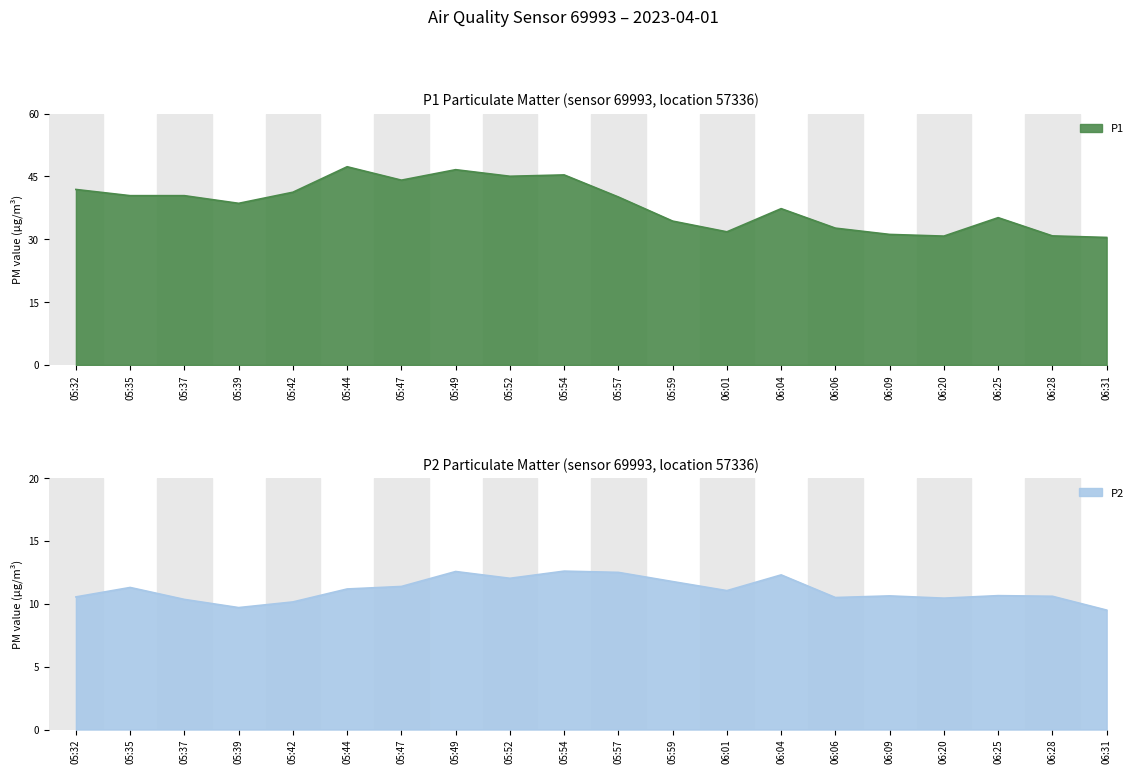

In P1, how many points are lower than both neighbors (excluding endpoints)?

5